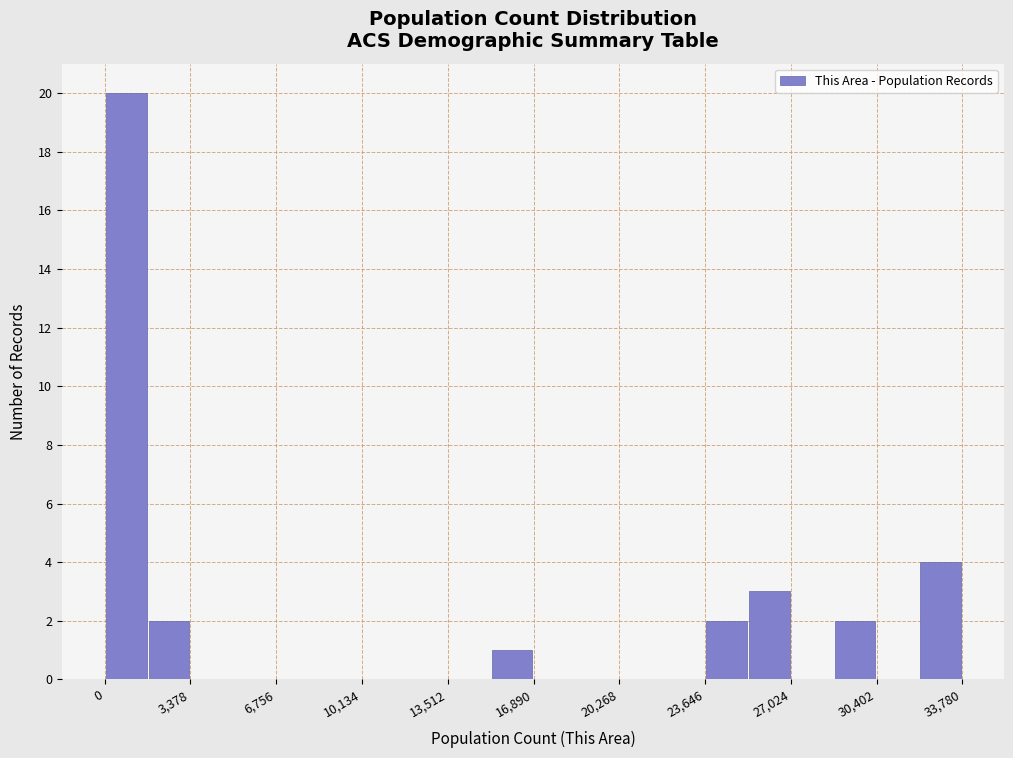

Around what value on the x-axis is the tallest bar? Give the approximate position of its centre, as read against the axis.

1000